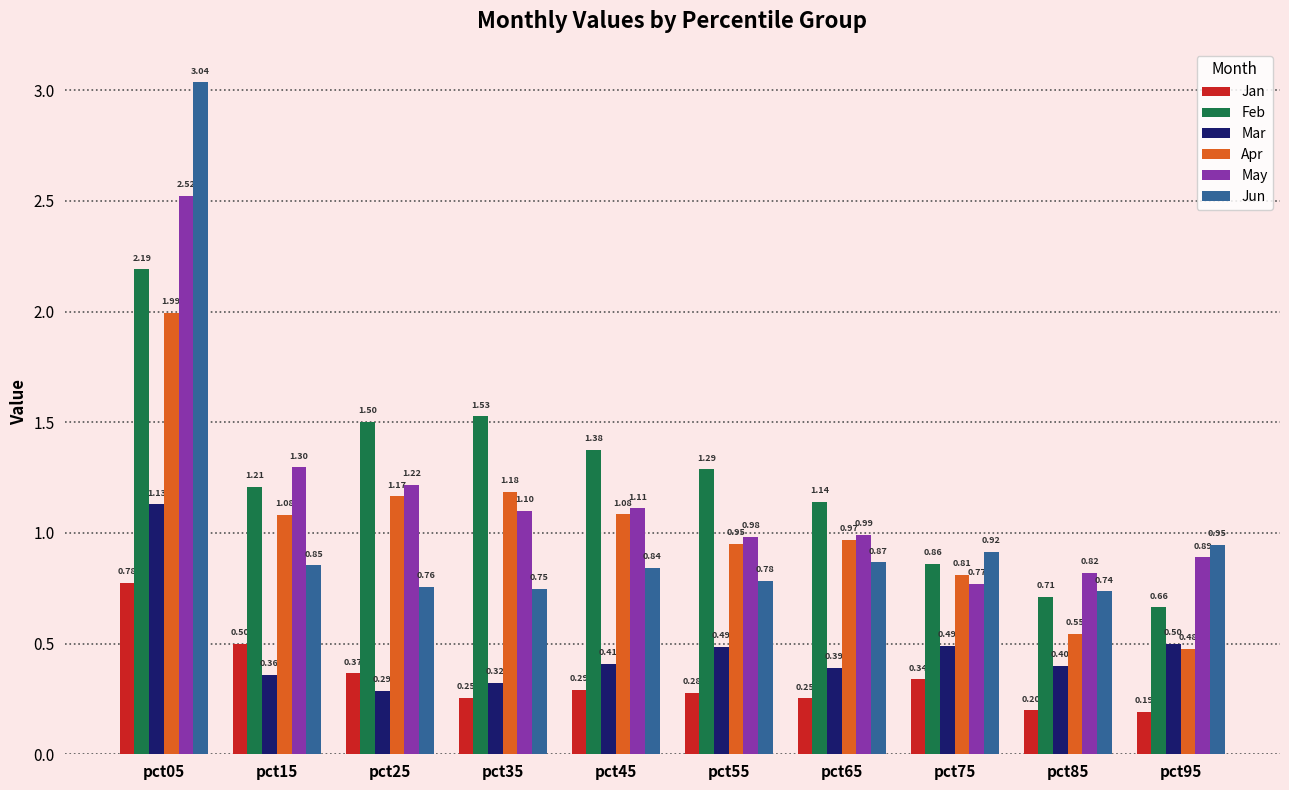

Which label corresponds to the smallest value in the chart?

pct95